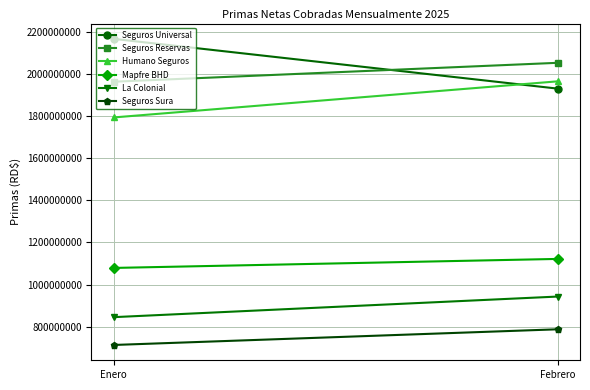

At which label does Humano Seguros first exceed 1965186704?

Febrero